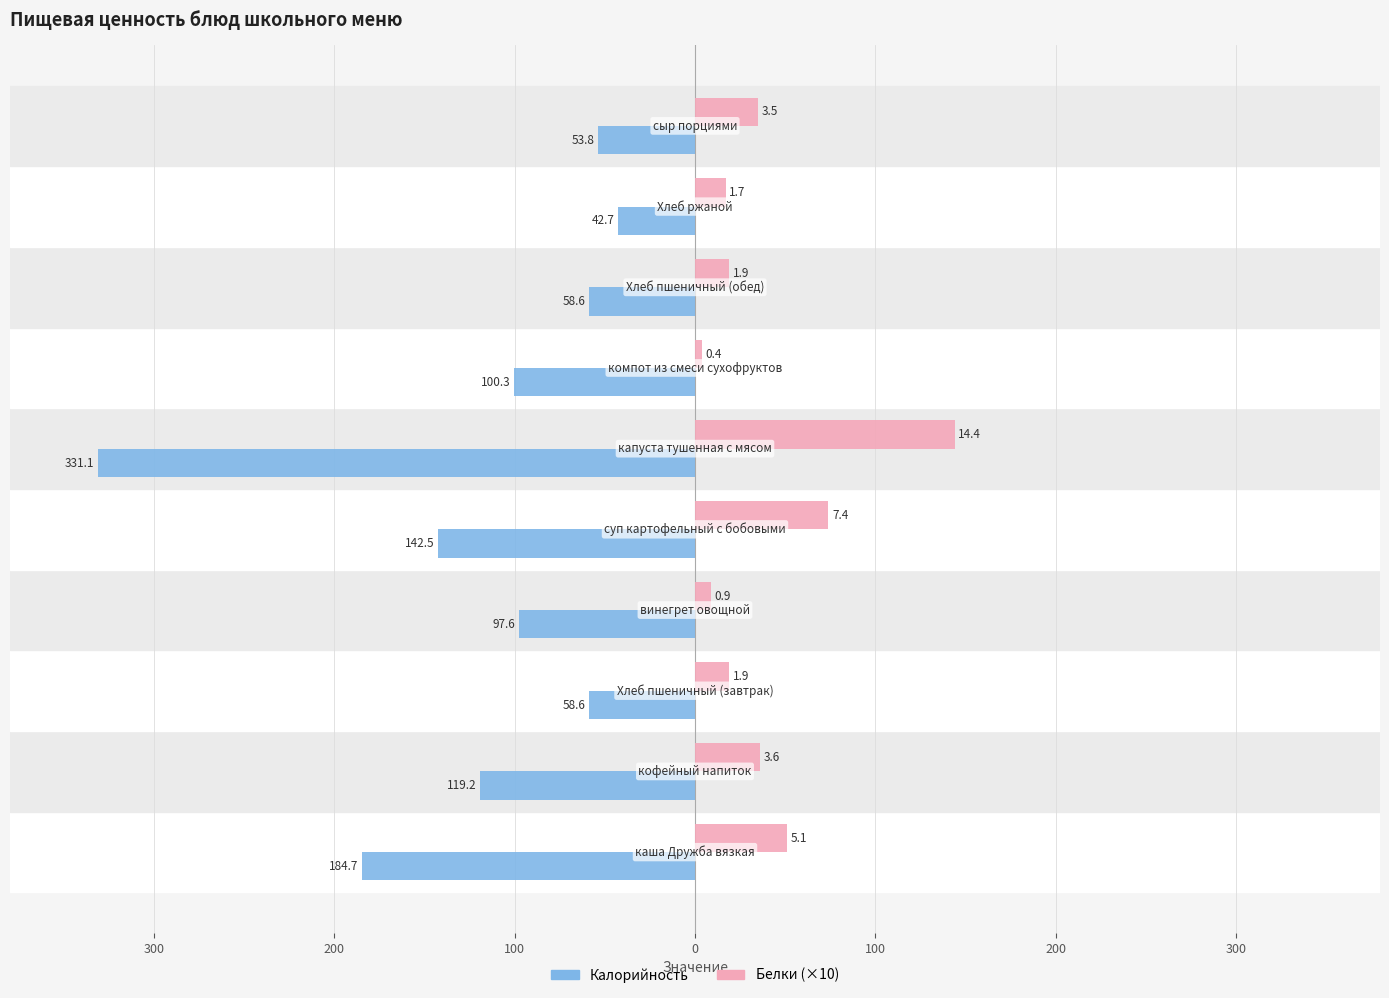

What is the smallest value displayed?

-331.1